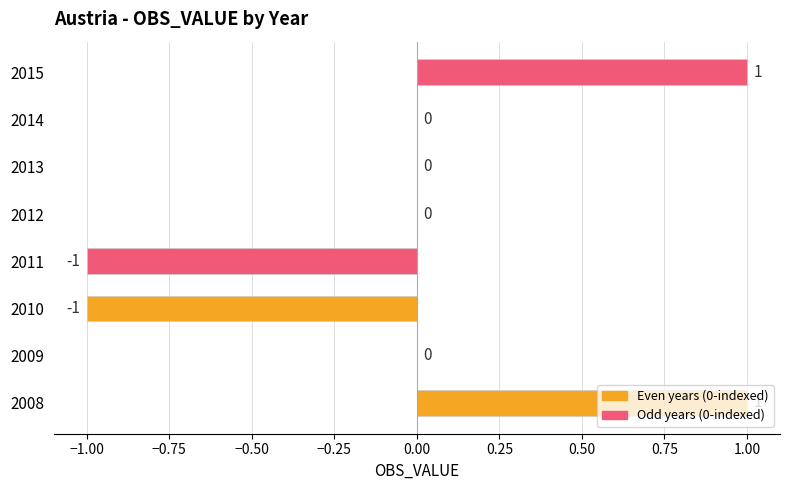

Is it true that the value at 2011 is -1?

True